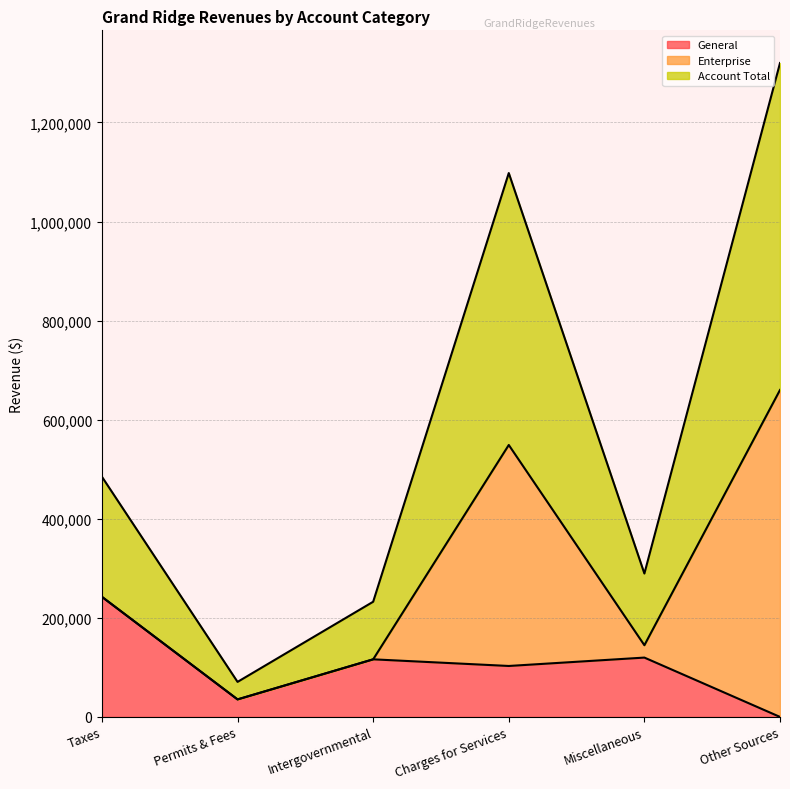

At which category is the sum across all series the highest?

Other Sources